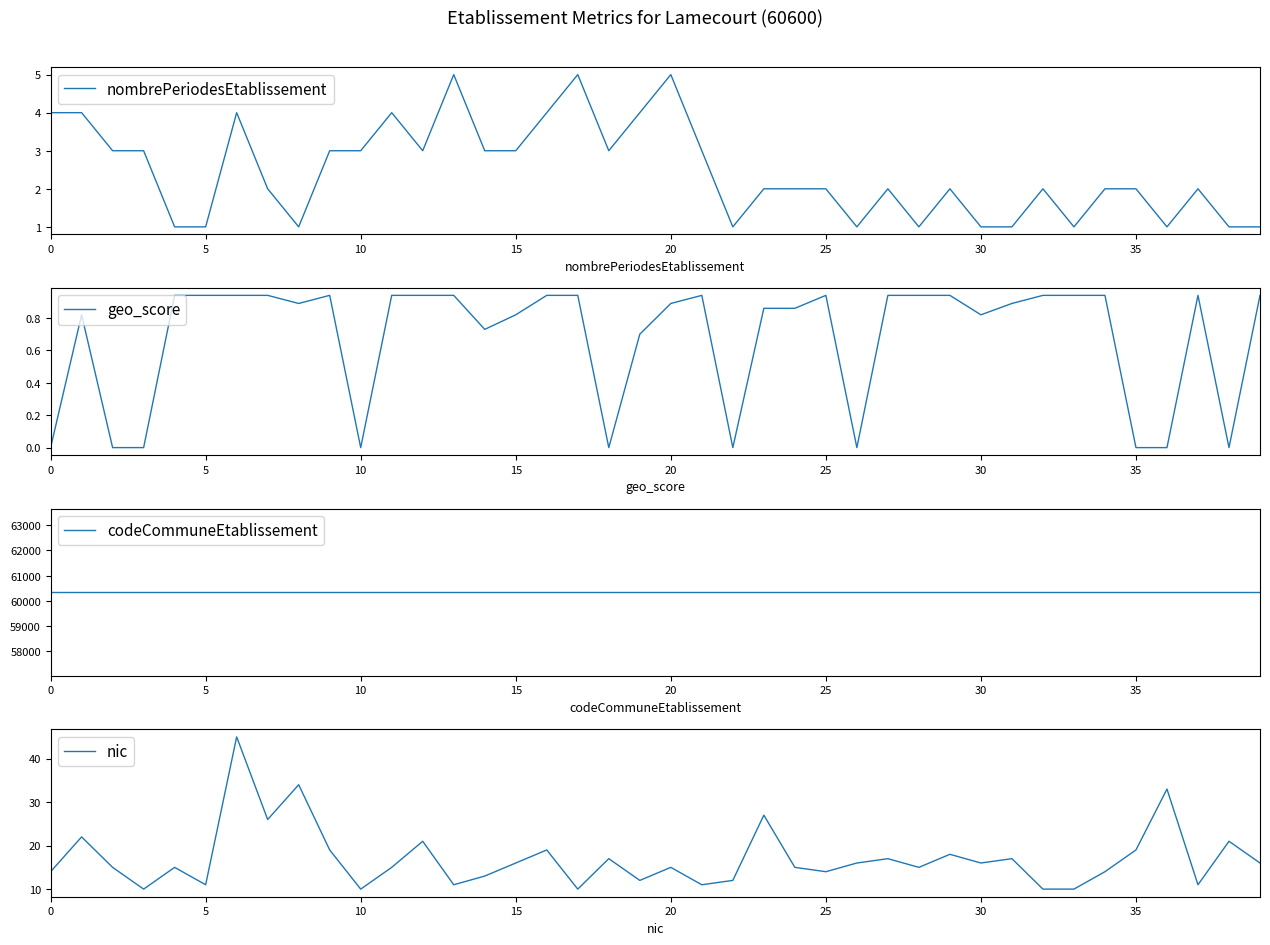

What is the approximate value of nombrePeriodesEtablissement at 20?

5